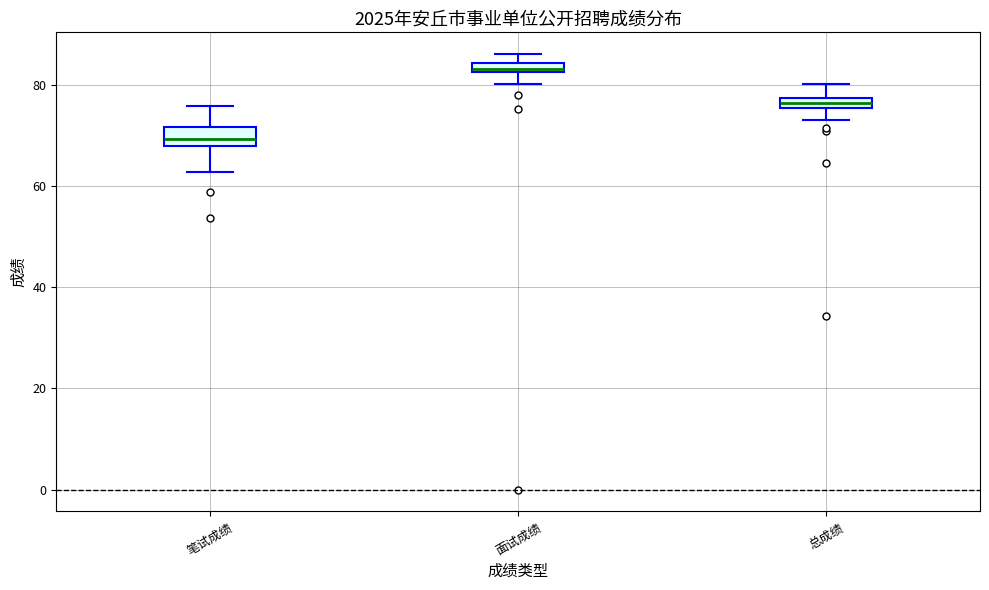

Which box's median line is the highest?

面试成绩